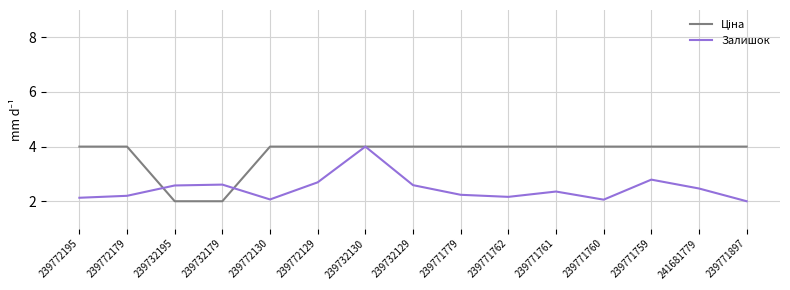

What is the minimum value for Залишок?

2.0